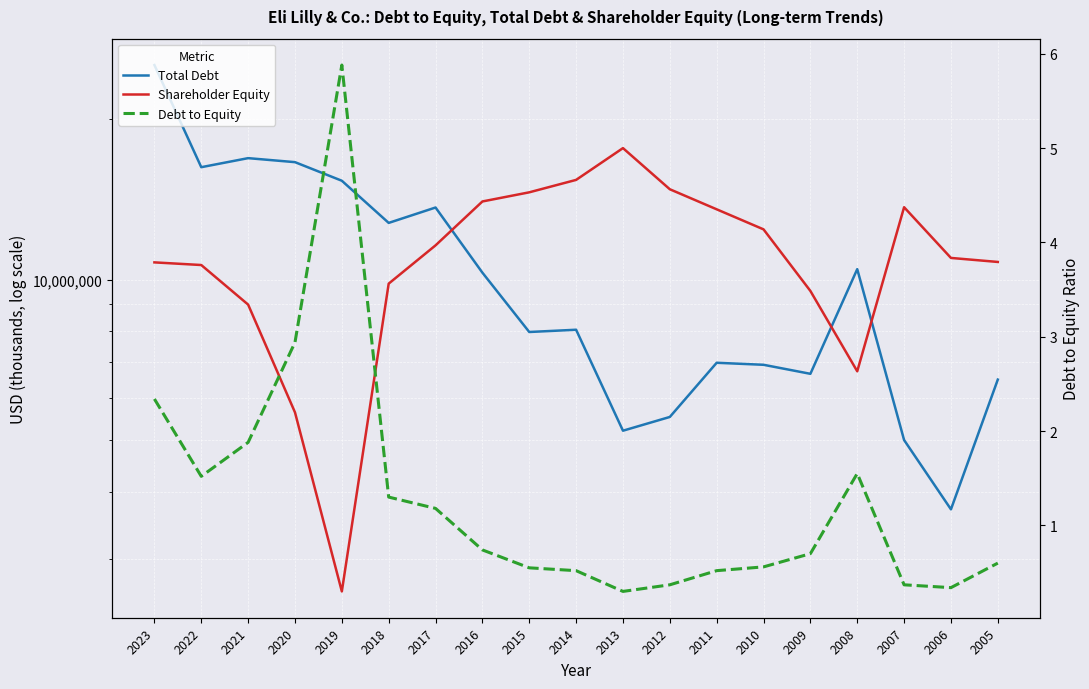

What is the average value of the Debt to Equity series?

1.3